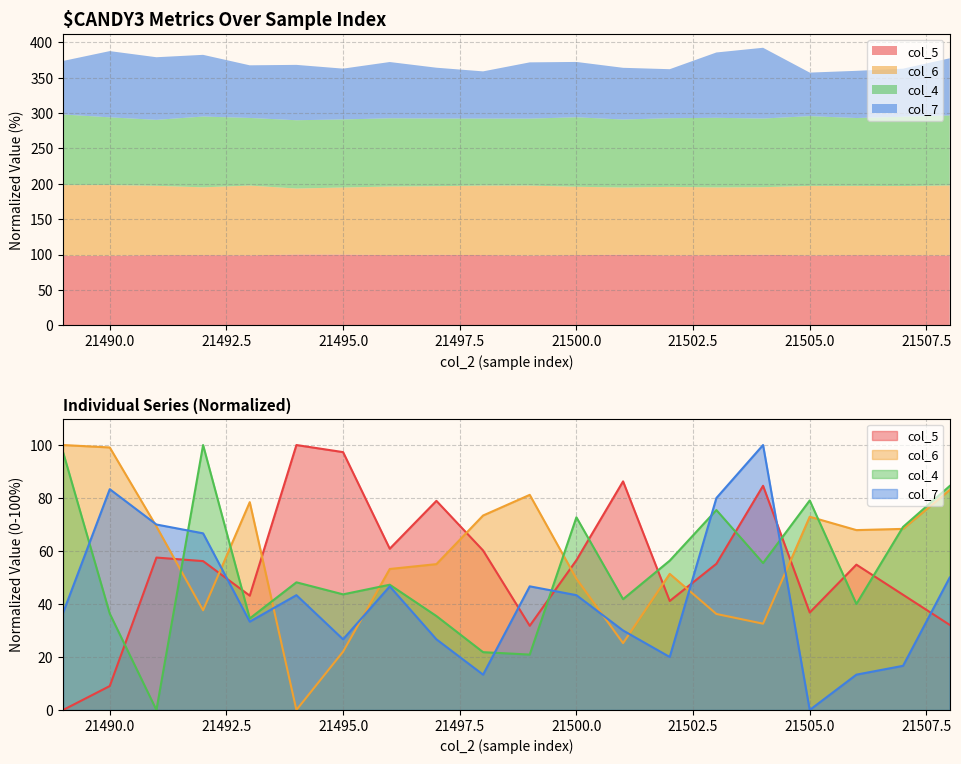

List the labels in order of col_7 value, smallest first.

21505, 21498, 21506, 21507, 21502, 21495, 21497, 21501, 21493, 21489, 21494, 21500, 21496, 21499, 21508, 21492, 21491, 21503, 21490, 21504